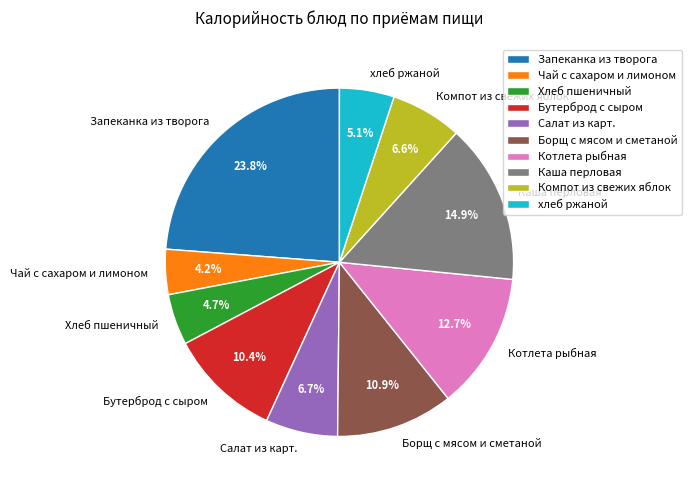

What percentage is the Запеканка из творога slice, to the nearest percent?

24%